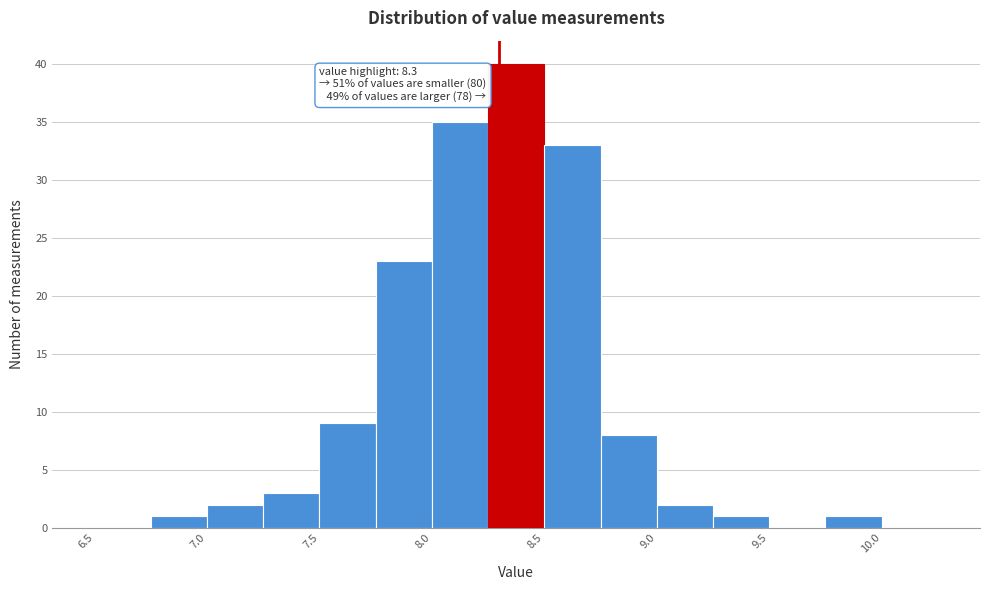

Over which range of the x-axis is the bar tallest?

8.25 to 8.50